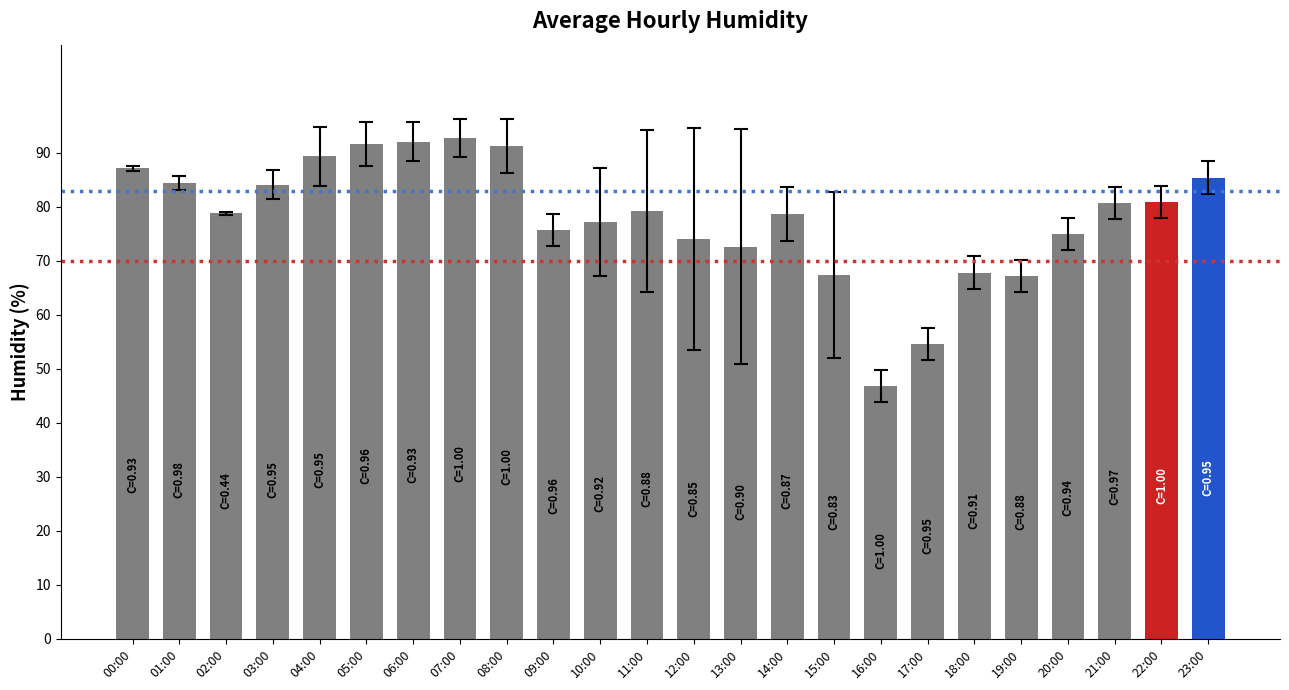

What is the difference between the values at 09:00 and 23:00?

9.7